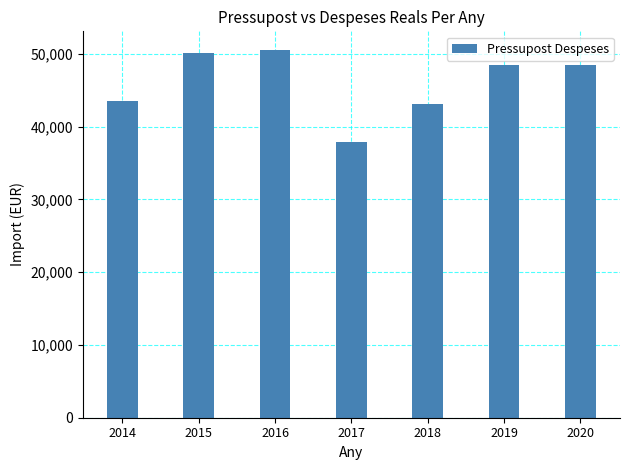

Is it true that the value at 2017 is 16041.7?

False